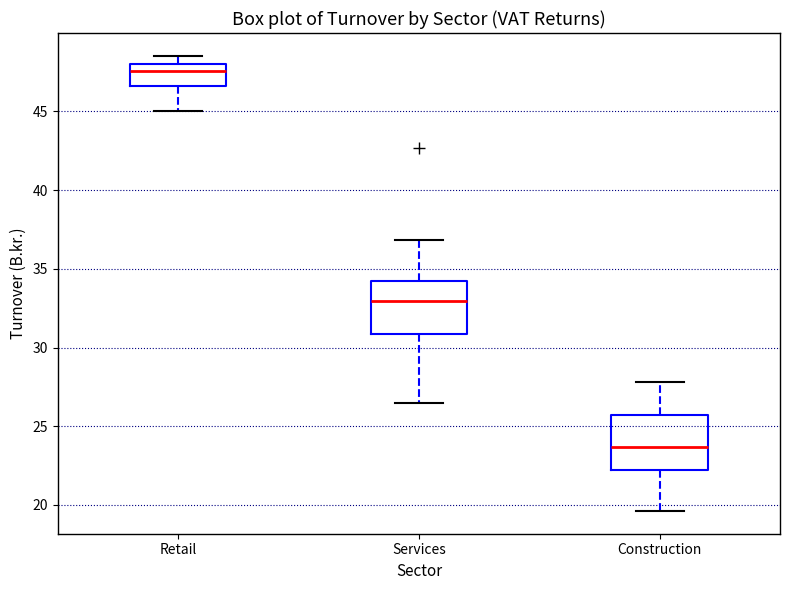

Reading left to right, read every box against the y-axis: the position of its median line, the range the box covers, and the ends of its whiskers. The values are not printed on the chart, so give them approximately, as read against the axis.

Retail: median 47.5, box 46.5 to 48.0, whiskers 45.0 to 48.5
Services: median 33.0, box 31.0 to 34.0, whiskers 26.5 to 37.0
Construction: median 23.5, box 22.0 to 25.5, whiskers 19.5 to 28.0